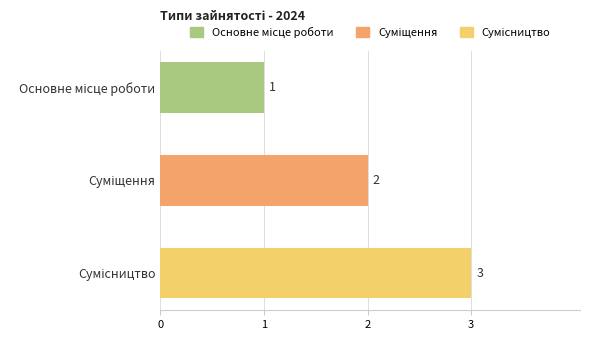

How many values are between 1 and 3?

3